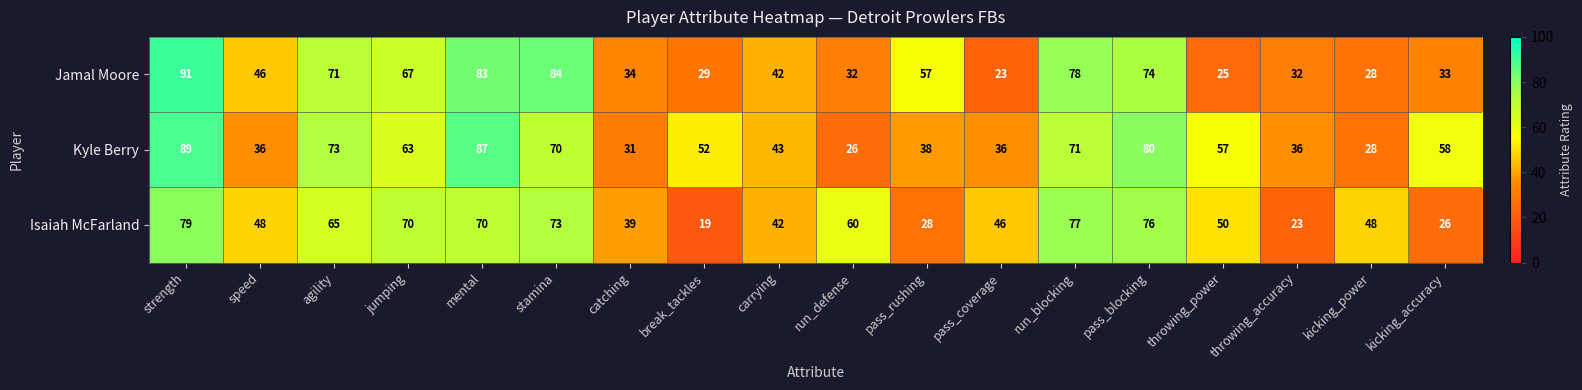

What is the difference between the second highest and minimum values in the Isaiah McFarland series?

58